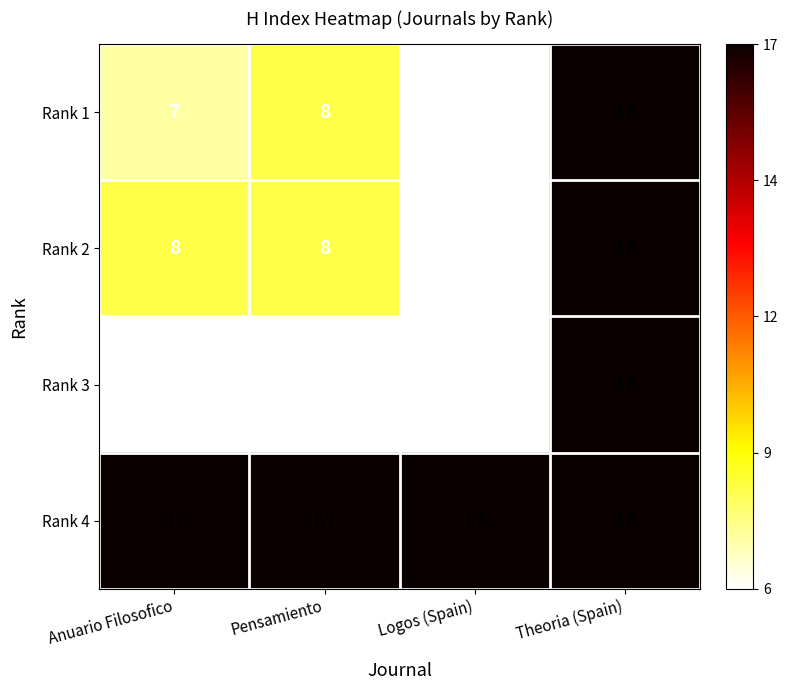

Is it true that Rank 4 equals 10 at Logos (Spain)?

False